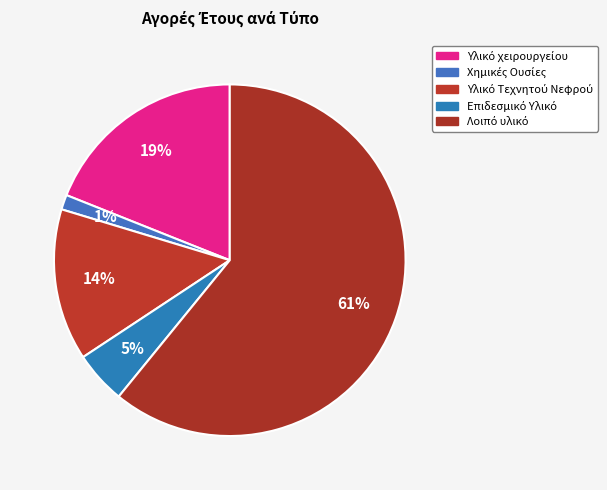

Do Επιδεσμικό Υλικό and Λοιπό υλικό together represent more than half of the pie?

Yes